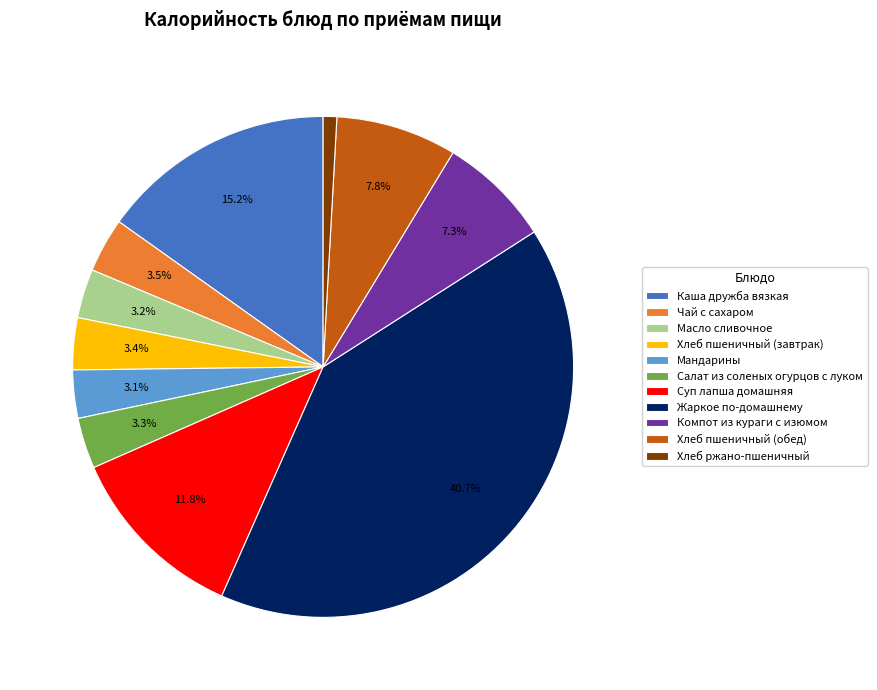

To the nearest percent, what is the combined percentage of Чай с сахаром and Компот из кураги с изюмом?

11%